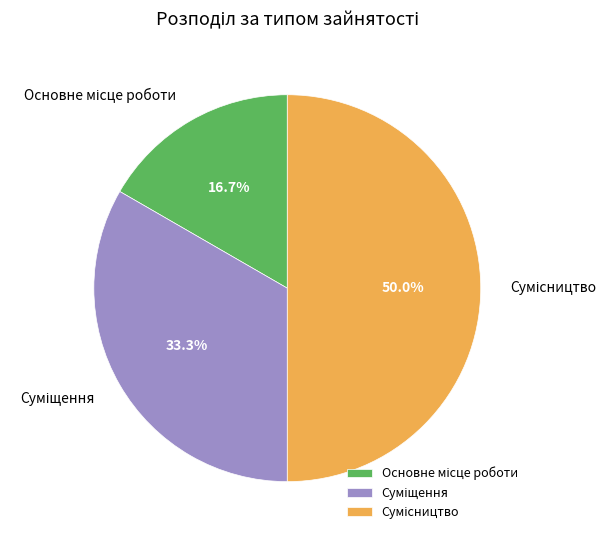

To the nearest percent, what is the difference between the largest and smallest slice percentages?

33%